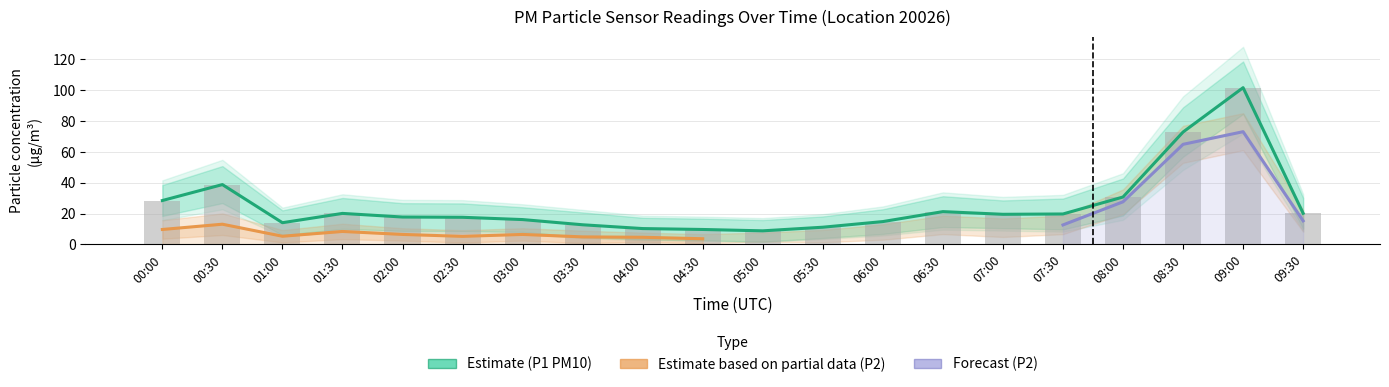

What is the change in value from 01:00 to 06:30?

+7.2